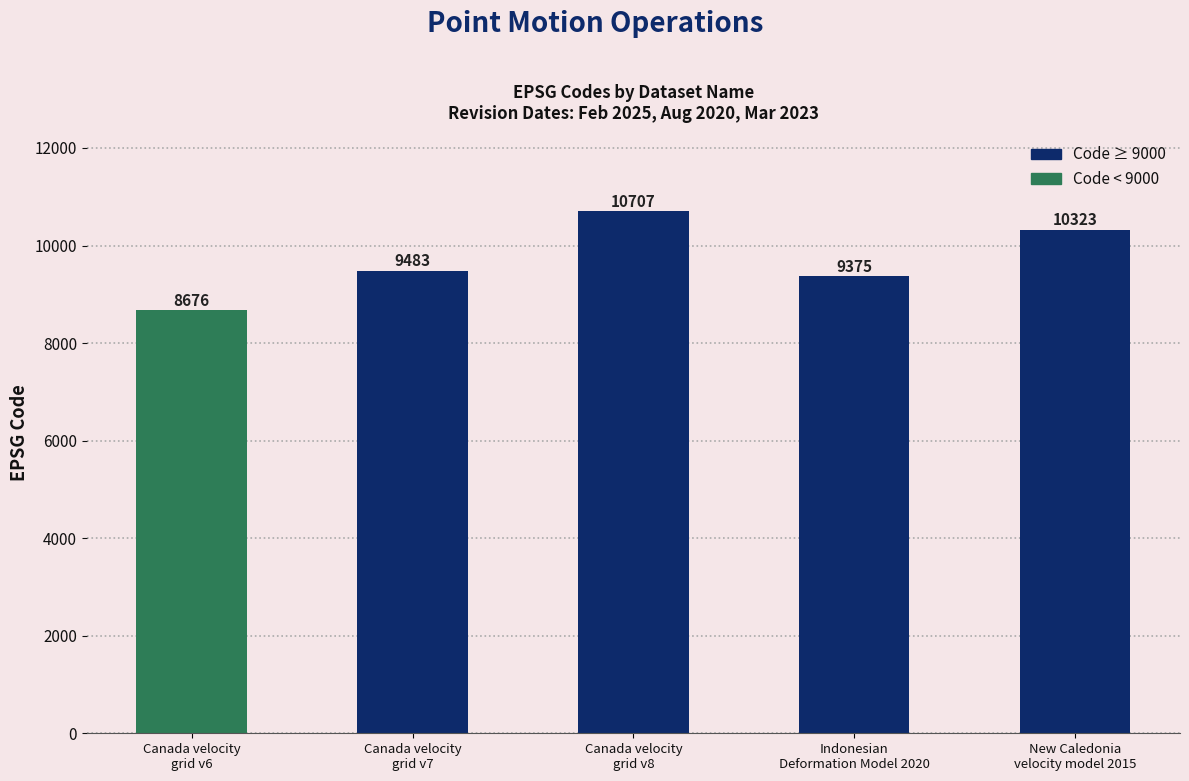

The chart shows a value of 4231 at Canada velocity
grid v6. True or false?

False